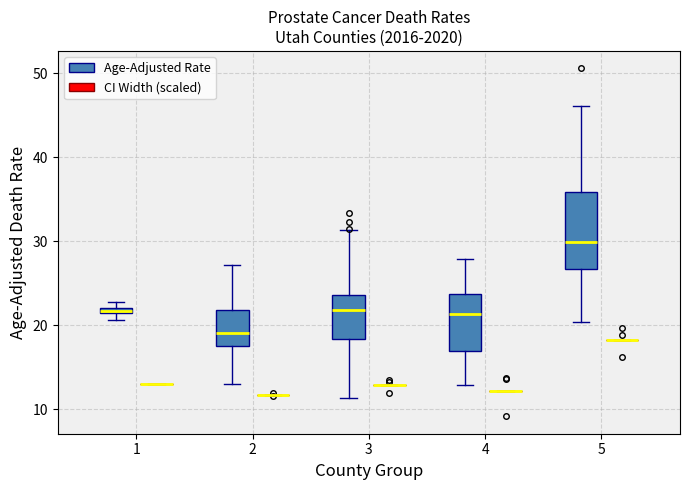

Comparing the boxes themselves (not the whiskers), which one is the tallest?

5 (Age-Adjusted Rate)